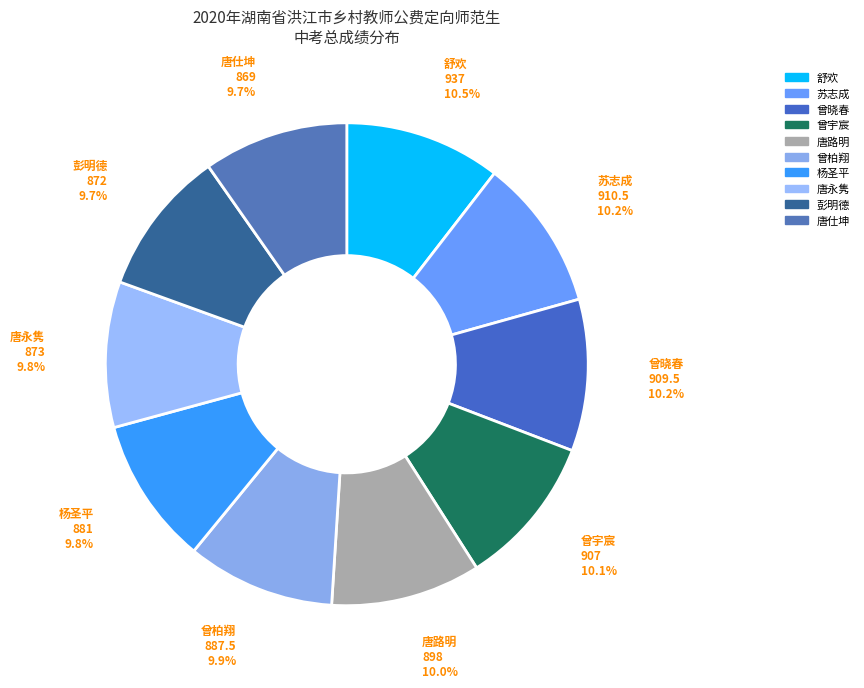

To the nearest percent, what percentage of the pie is 唐永隽?

10%